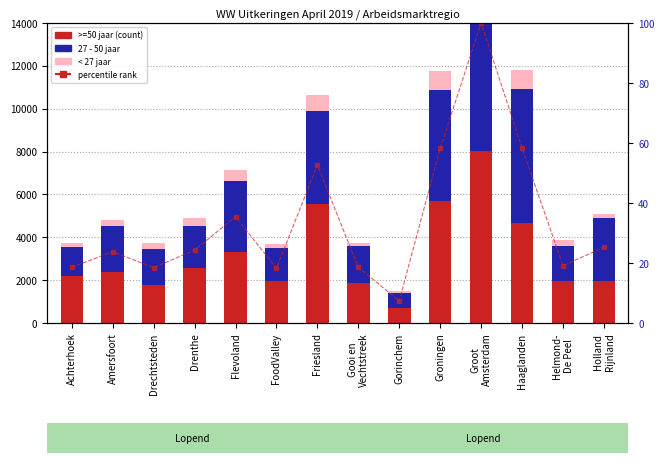

Reading left to right, transcribe all the data shown in this chart.

>=50 jaar: Achterhoek=2215.0	Amersfoort=2384.0	Drechtsteden=1791.0	Drenthe=2564.0	Flevoland=3314.0	FoodValley=1973.0	Friesland=5534.0	Gooi en
Vechtstreek=1884.0	Gorinchem=719.0	Groningen=5712.0	Groot
Amsterdam=8036.0	Haaglanden=4667.0	Helmond-
De Peel=1960.0	Holland
Rijnland=1973.0
27 - 50 jaar: Achterhoek=1322.0	Amersfoort=2147.0	Drechtsteden=1662.0	Drenthe=1973.0	Flevoland=3310.0	FoodValley=1511.0	Friesland=4352.0	Gooi en
Vechtstreek=1715.0	Gorinchem=662.0	Groningen=5161.0	Groot
Amsterdam=10947.0	Haaglanden=6262.0	Helmond-
De Peel=1628.0	Holland
Rijnland=2922.0
< 27 jaar: Achterhoek=219.0	Amersfoort=268.0	Drechtsteden=272.0	Drenthe=367.0	Flevoland=529.0	FoodValley=202.0	Friesland=747.0	Gooi en
Vechtstreek=146.0	Gorinchem=107.0	Groningen=879.0	Groot
Amsterdam=1212.0	Haaglanden=856.0	Helmond-
De Peel=274.0	Holland
Rijnland=202.0
percentile rank: Achterhoek=18.6	Amersfoort=23.8	Drechtsteden=18.4	Drenthe=24.3	Flevoland=35.4	FoodValley=18.3	Friesland=52.7	Gooi en
Vechtstreek=18.5	Gorinchem=7.4	Groningen=58.2	Groot
Amsterdam=100.0	Haaglanden=58.4	Helmond-
De Peel=19.1	Holland
Rijnland=25.2